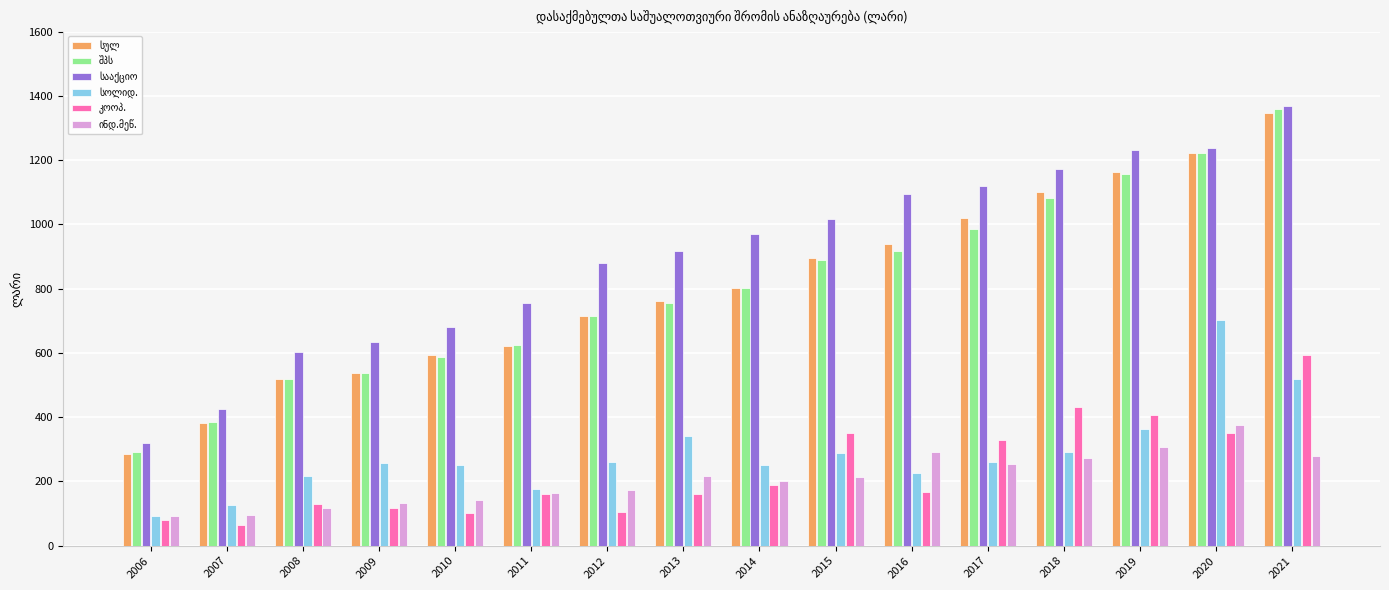

How many data points does each series have?

16